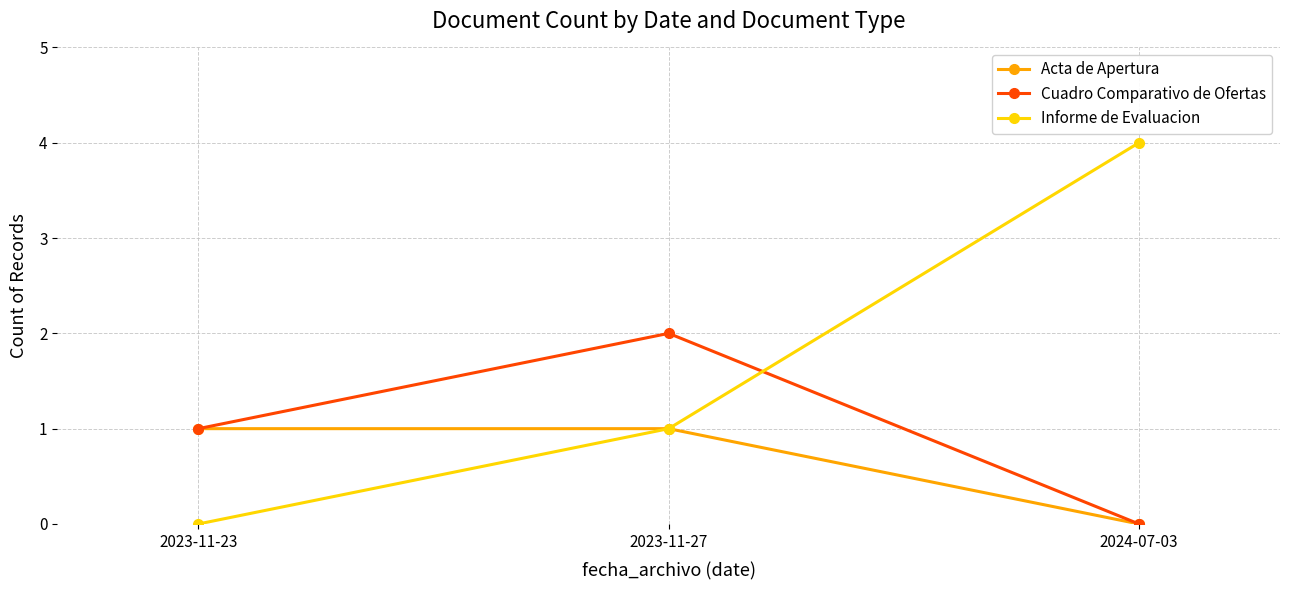

What is the value of the Cuadro Comparativo de Ofertas point at the 1st from the left?

1